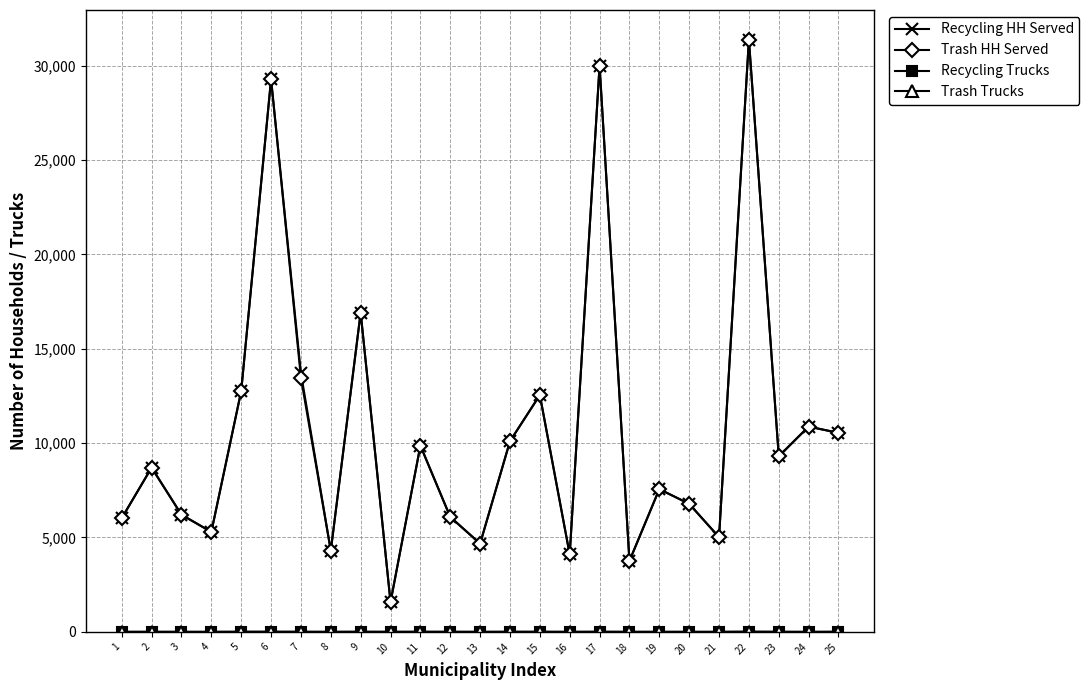

What is the difference between the maximum and minimum values in the Trash HH Served series?

29797